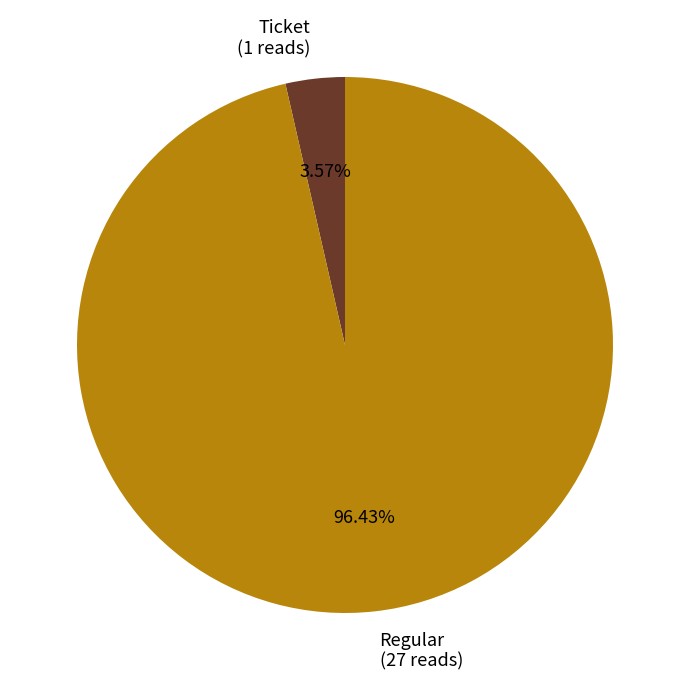

Which slice is the largest?

Regular